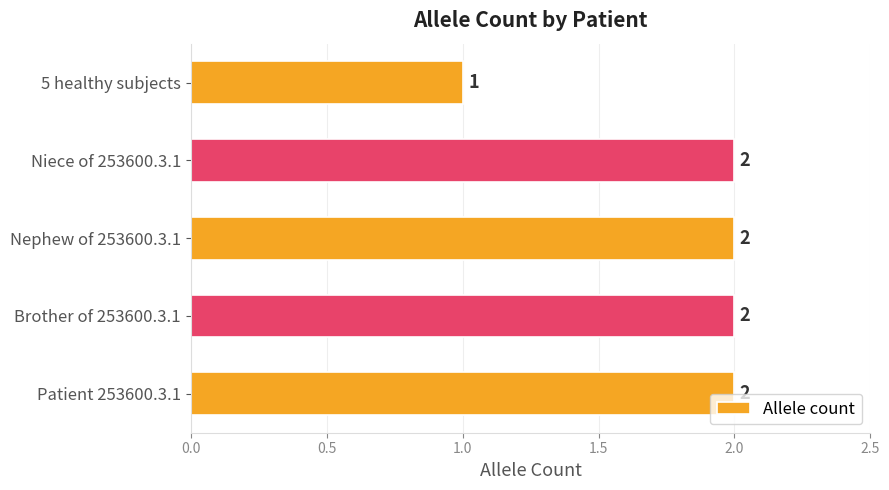

Which label corresponds to the smallest value in the chart?

5 healthy subjects